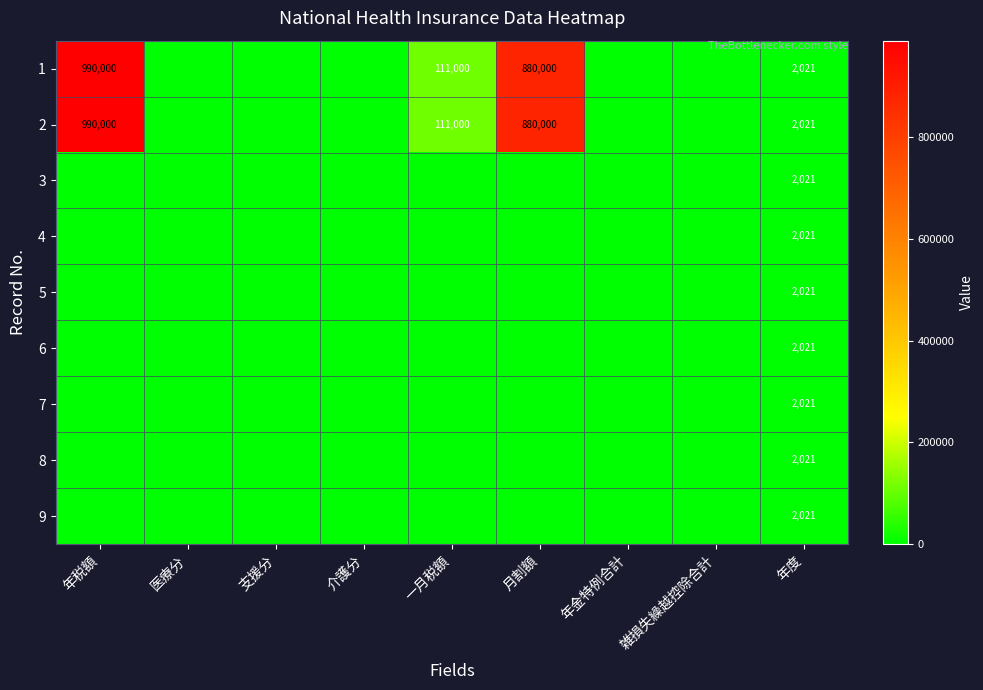

What is the difference between the 1 values at 一月税額 and 年度?

108979